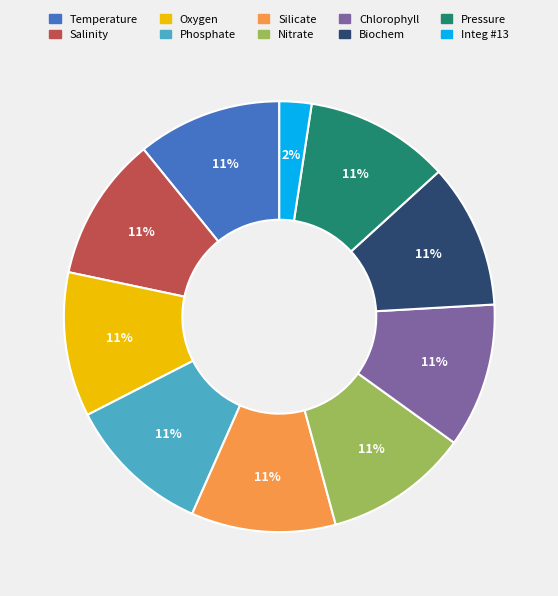

Which category has the smallest portion of the pie?

Integ #13